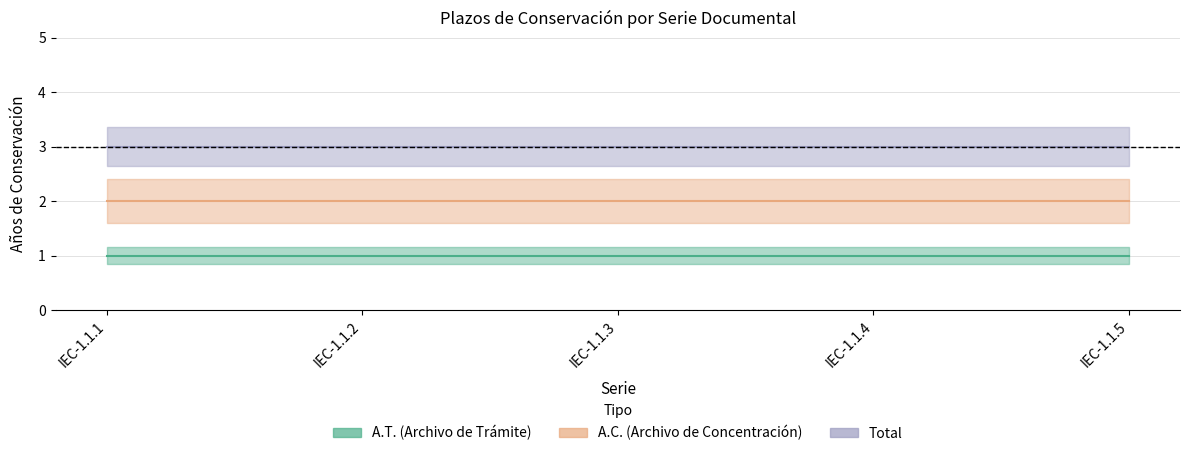

True or false: A.T. (Archivo de Trámite) and A.C. (Archivo de Concentración) cross at least once.

False